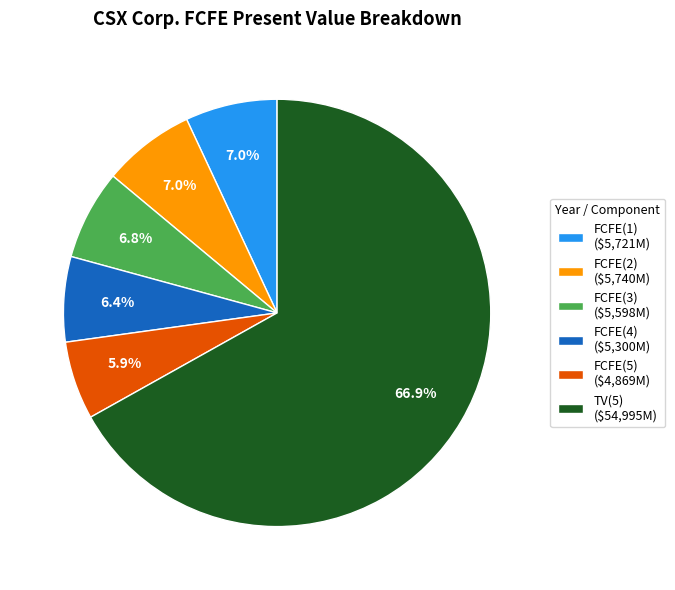

What is the largest slice in the pie chart?

TV(5)